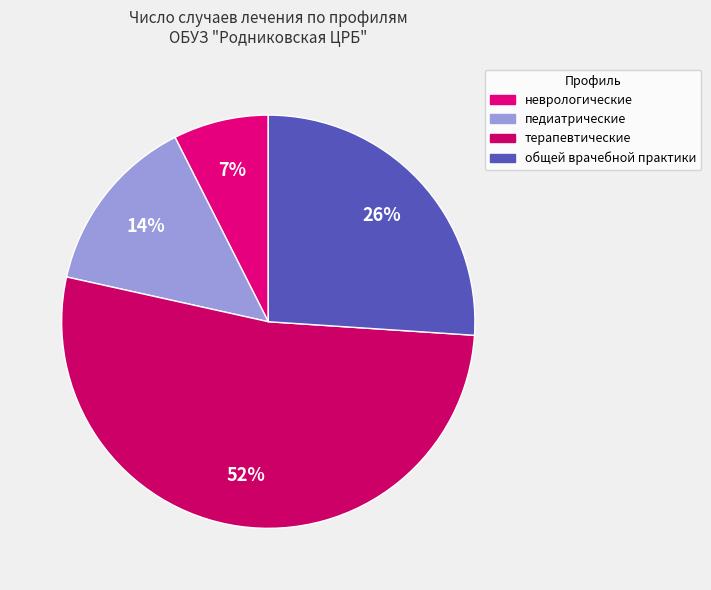

Rank the categories by value from highest to lowest.

терапевтические, общей врачебной практики, педиатрические, неврологические